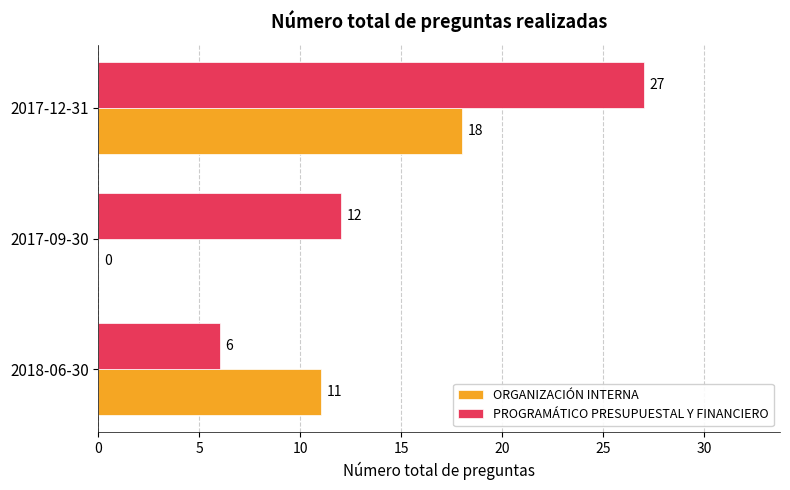

True or false: ORGANIZACIÓN INTERNA has a value of 26 at 2017-12-31.

False